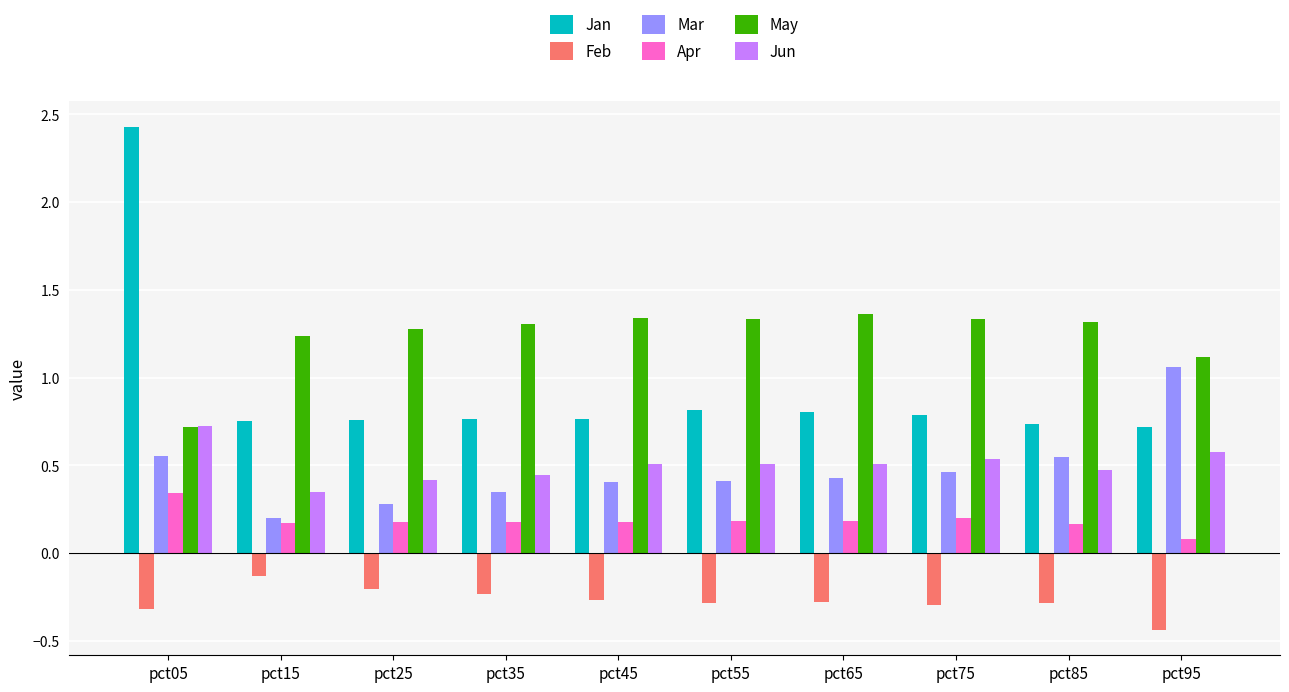

What are all the series names shown in the legend?

Jan, Feb, Mar, Apr, May, Jun